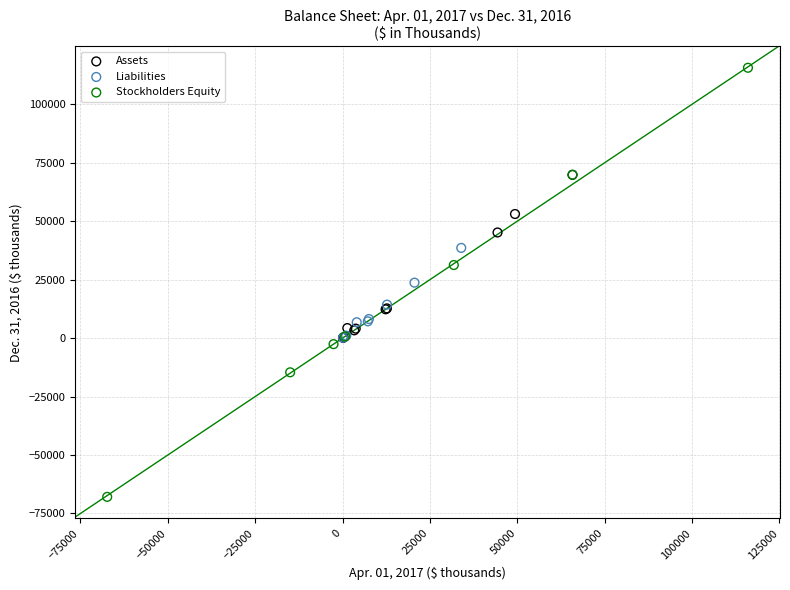

Which series has the largest Y range (max minus min)?

Stockholders Equity